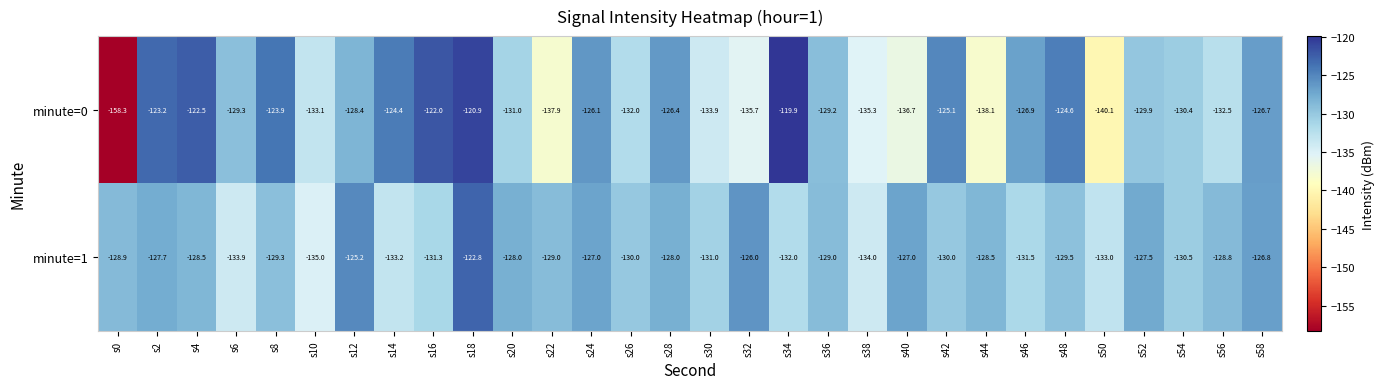

At which label is minute=0 closest to -139?

s44